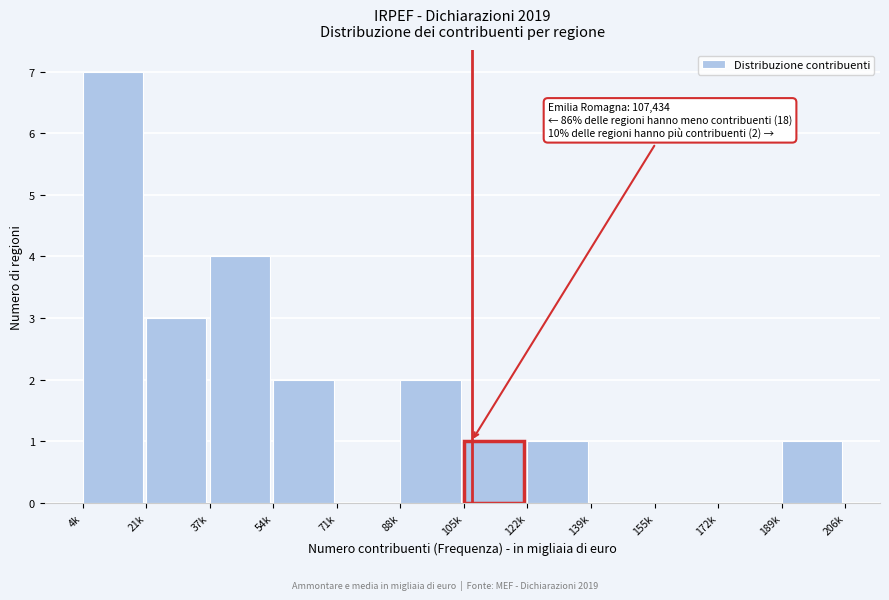

Reading left to right, extract all data points from this chart.

4k=7	21k=3	37k=4	54k=2	71k=0	88k=2	105k=1	122k=1	139k=0	155k=0	172k=0	189k=1